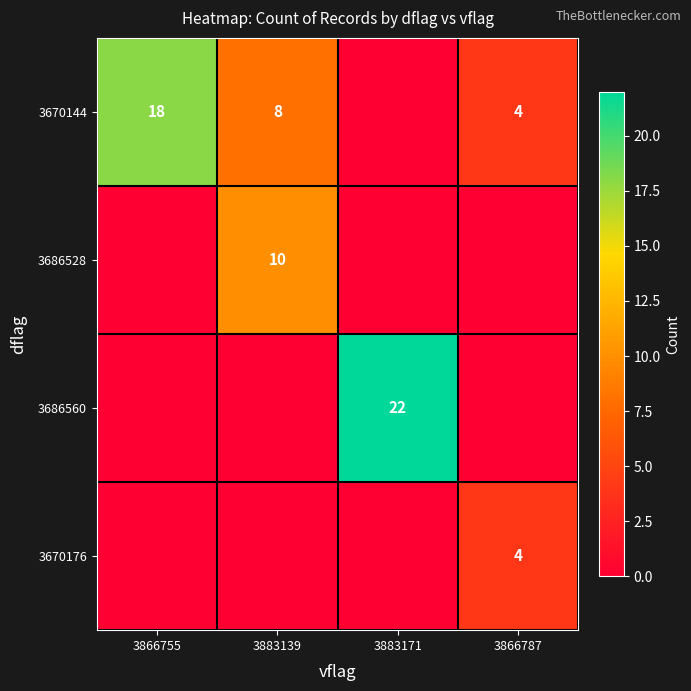

What is the sum of the 3670144 values at 3866787 and 3883139?

12